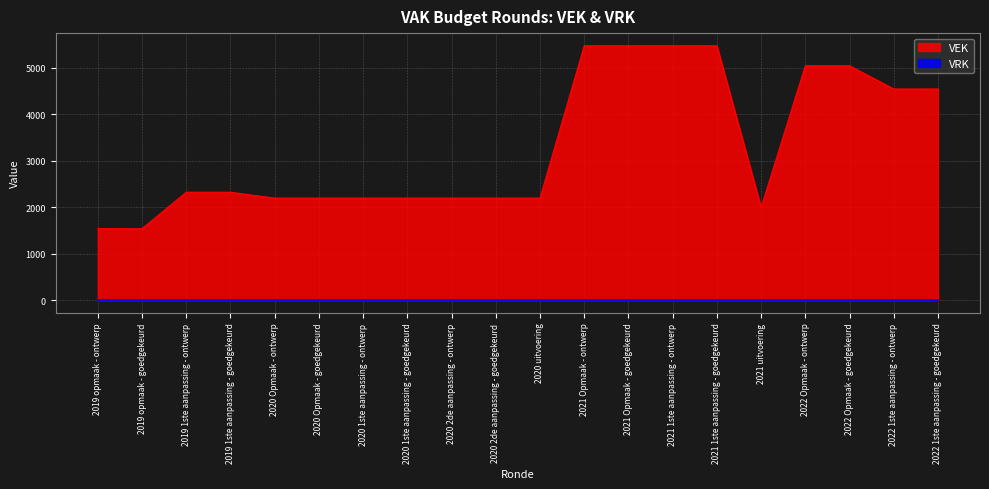

At which label is the value closest to 3508?

2022 1ste aanpassing - ontwerp